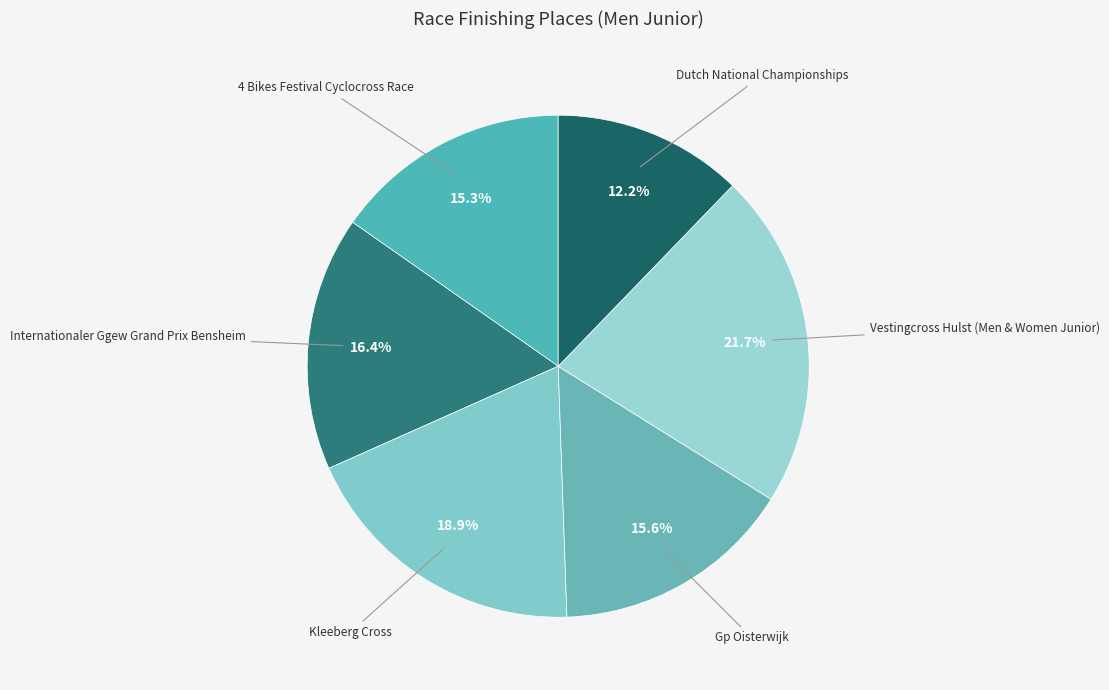

Combined, what portion of the pie is Dutch National Championships and Kleeberg Cross?

31.1%